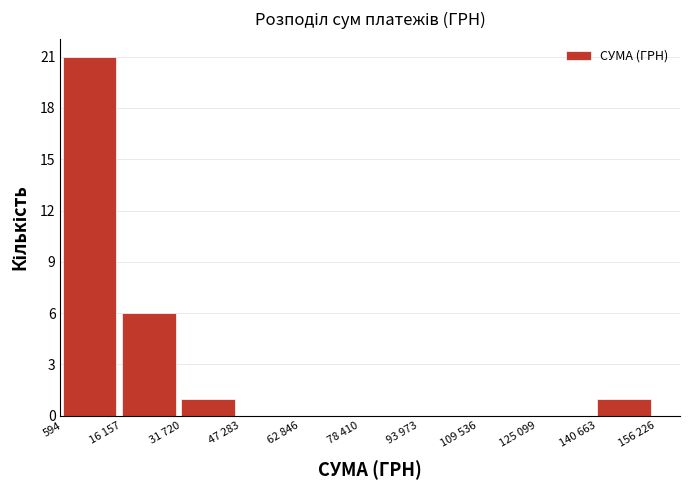

Reading left to right, extract all data points from this chart.

594=21	16 157=6	31 720=1	47 283=0	62 846=0	78 410=0	93 973=0	109 536=0	125 099=0	140 663=1